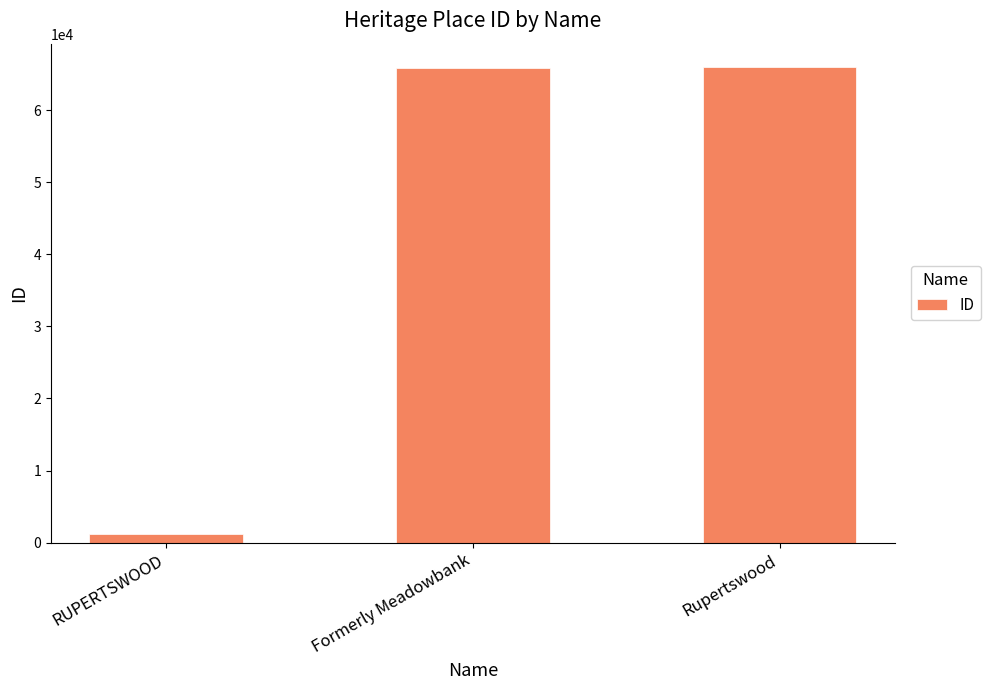

What is the label of the 2nd bar from the right?

Formerly Meadowbank